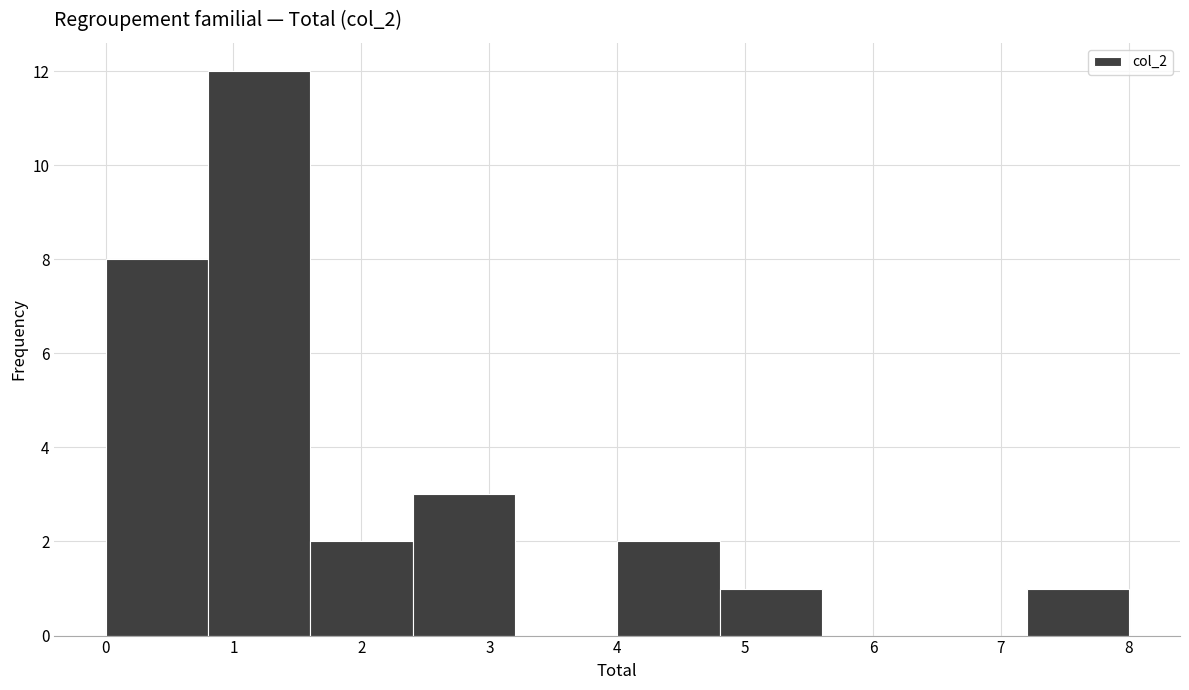

Which range on the x-axis has the tallest bar?

0.8 to 1.6